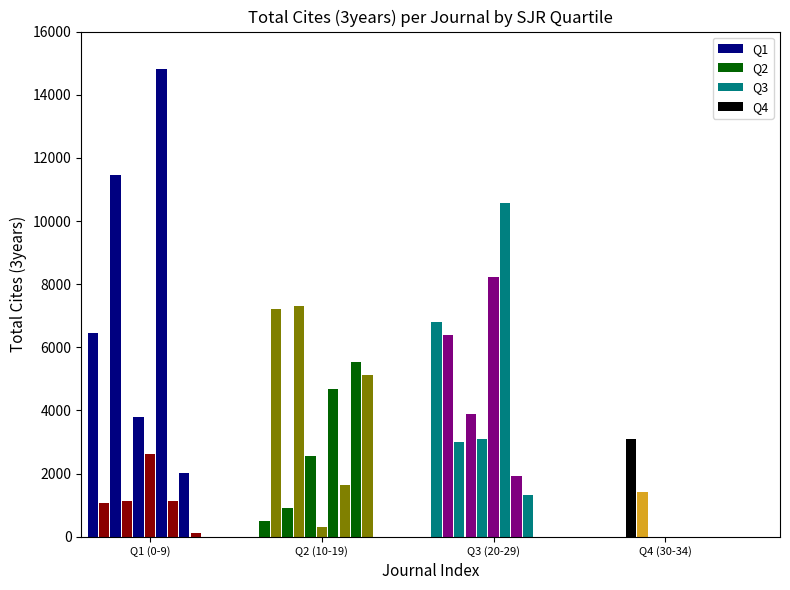

What is the total value across all series at 9?

5238